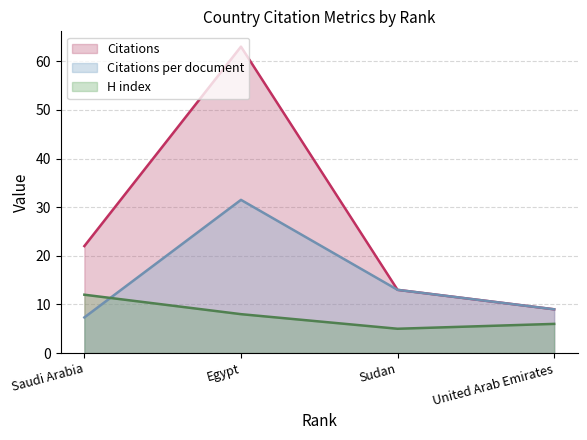

At which category does the chart reach its minimum across all series?

Sudan